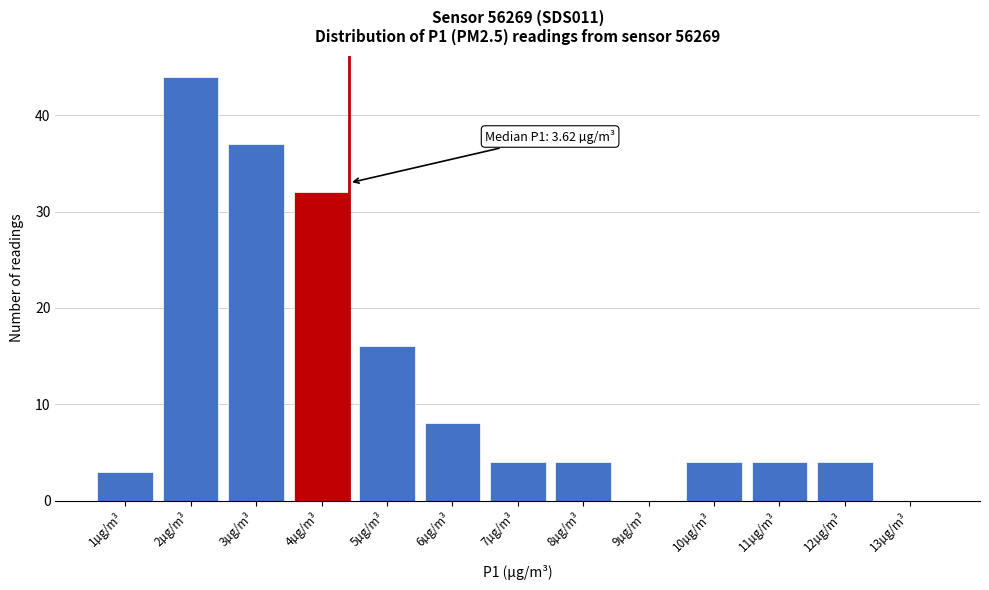

Reading left to right, extract all data points from this chart.

1µg/m³=3	2µg/m³=44	3µg/m³=37	4µg/m³=32	5µg/m³=16	6µg/m³=8	7µg/m³=4	8µg/m³=4	9µg/m³=0	10µg/m³=4	11µg/m³=4	12µg/m³=4	13µg/m³=0